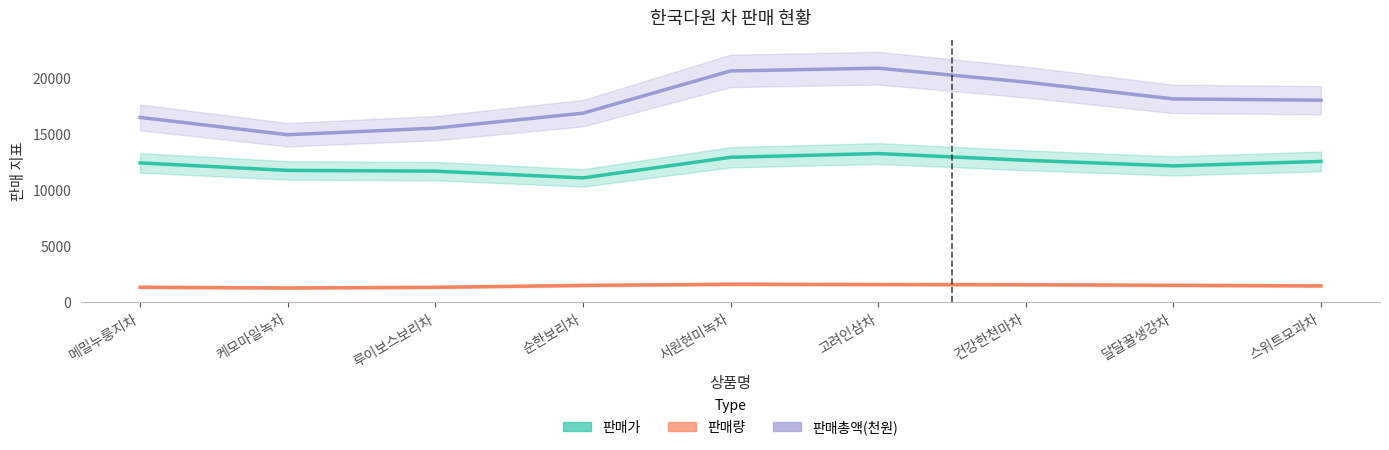

True or false: 판매총액(천원) and 판매가 cross at least once.

False